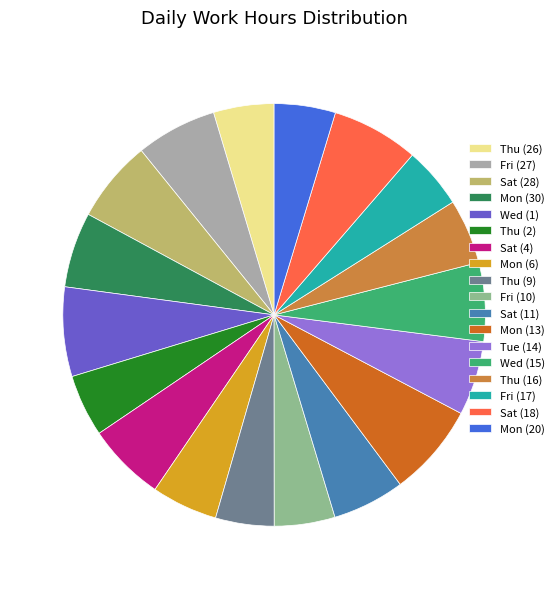

How many segments does this pie chart have?

18